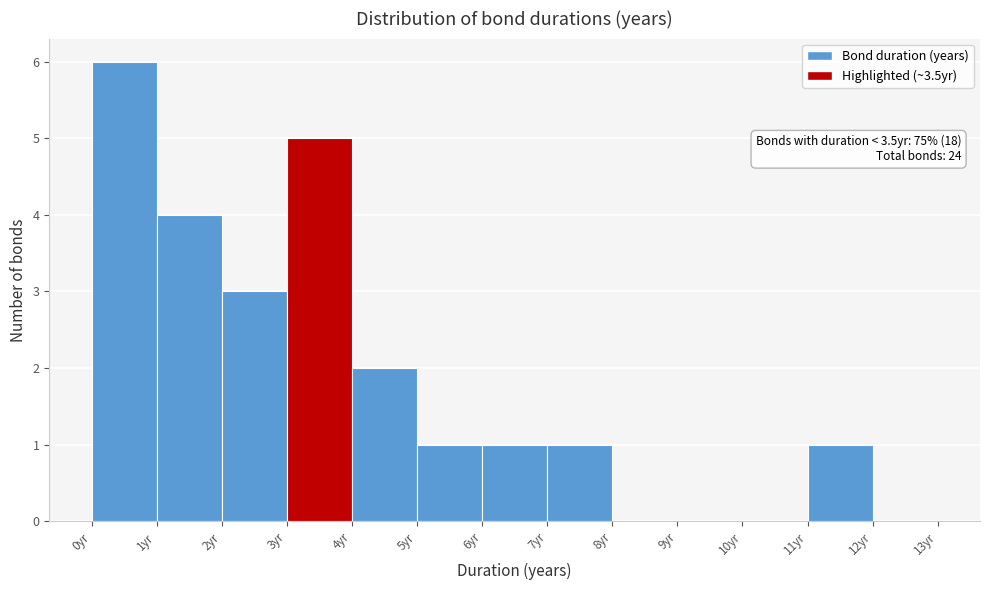

Which range on the x-axis has the tallest bar?

0 to 1